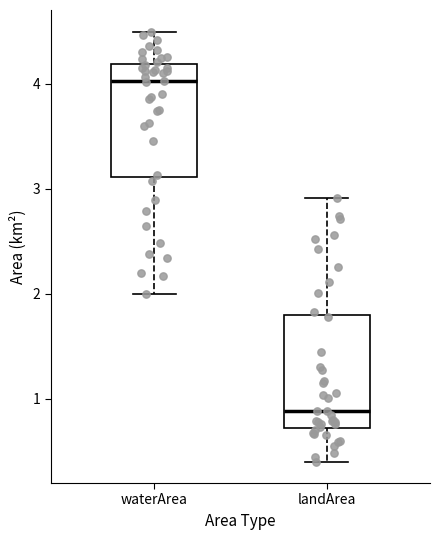

Where is the upper edge of the box for waterArea on the y-axis? The values are not printed on the chart, so give them approximately, as read against the axis.

4.2